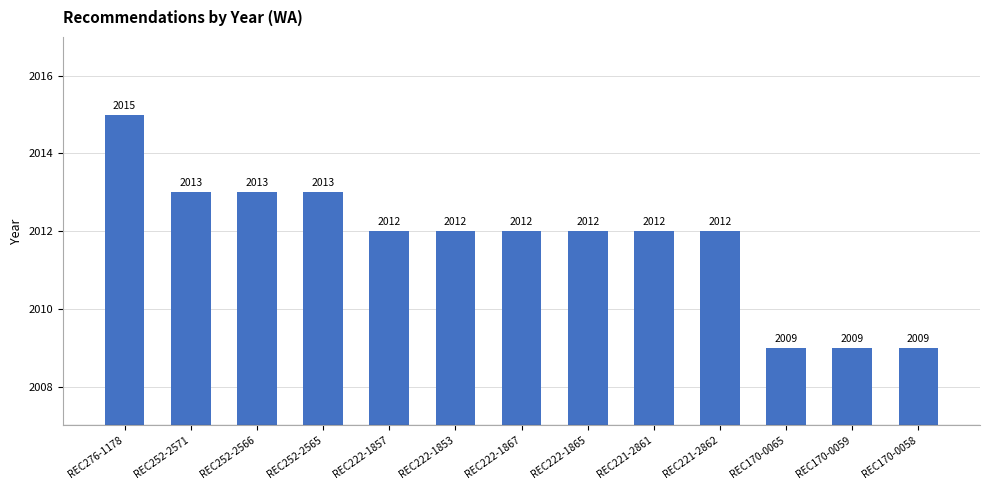

The chart shows a value of 1330 at REC222-1867. True or false?

False